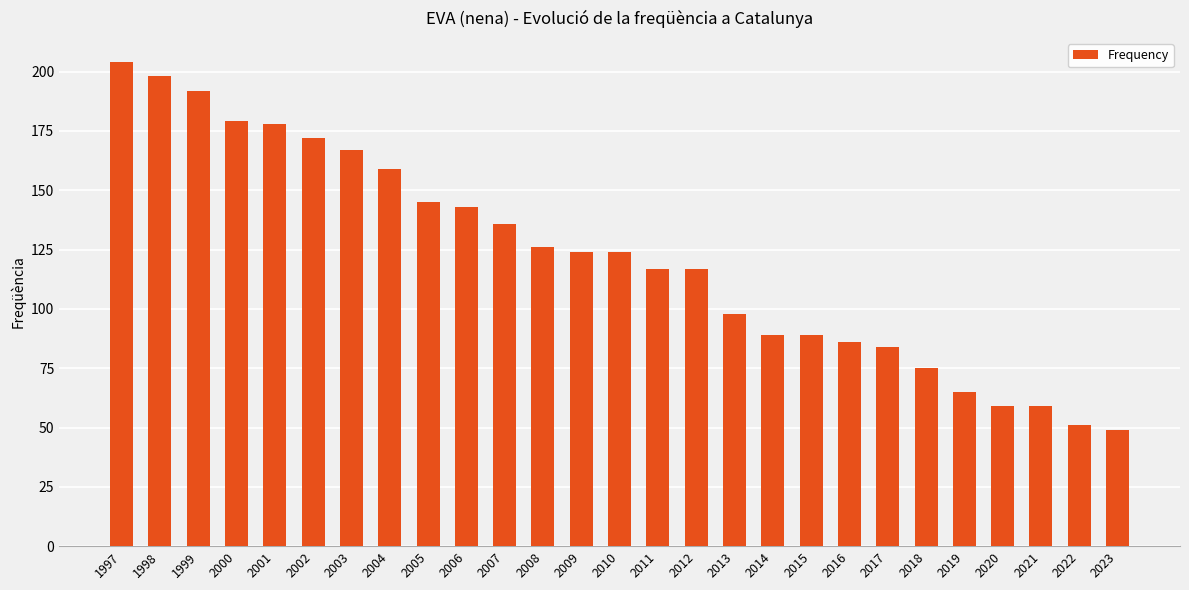

How many data points are less than 124?

13